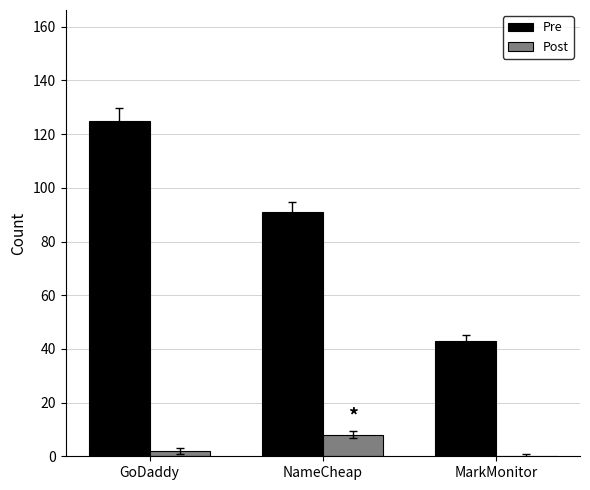

Which series has the largest range (max minus min)?

Pre